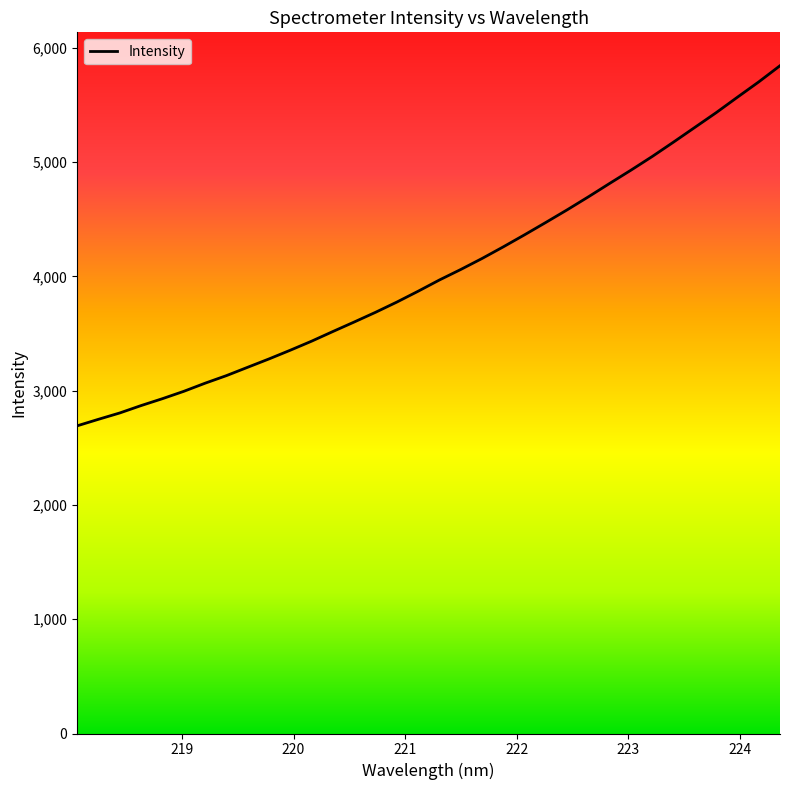

What is the maximum value shown in the chart?

5842.3